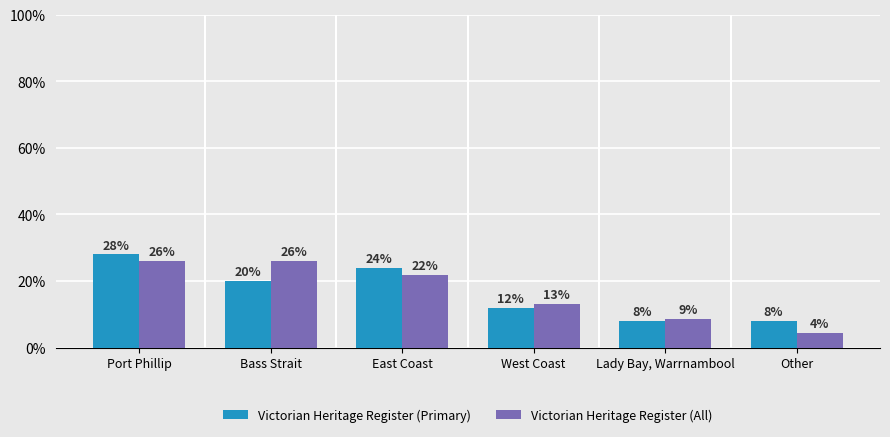

Is the value of Victorian Heritage Register (All) at East Coast greater than the value of Victorian Heritage Register (Primary) at East Coast?

No